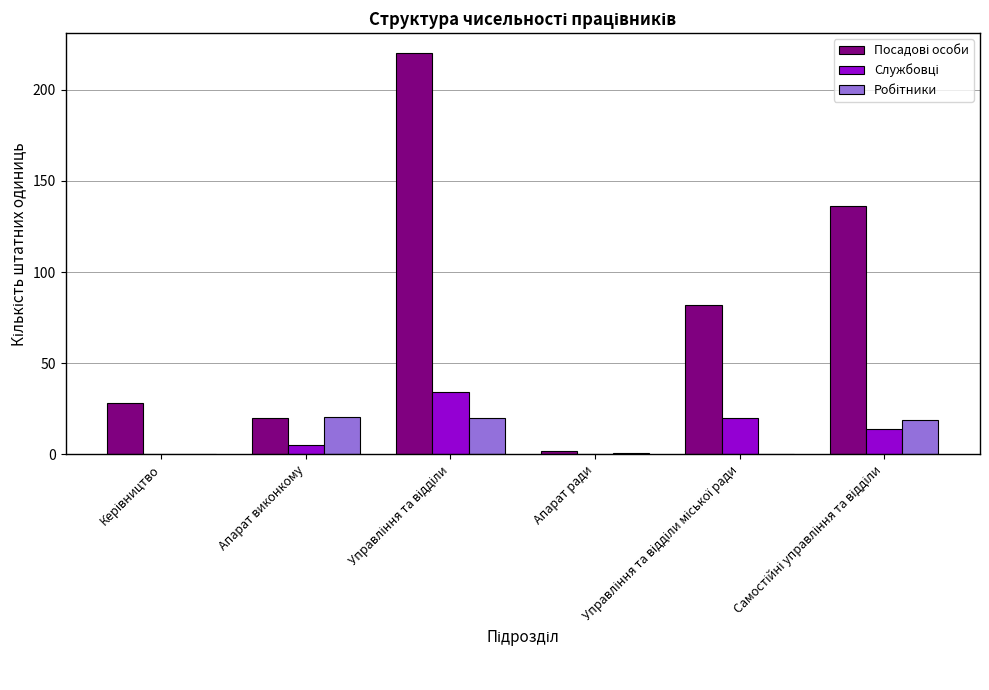

At which label does Робітники reach its minimum?

Керівництво